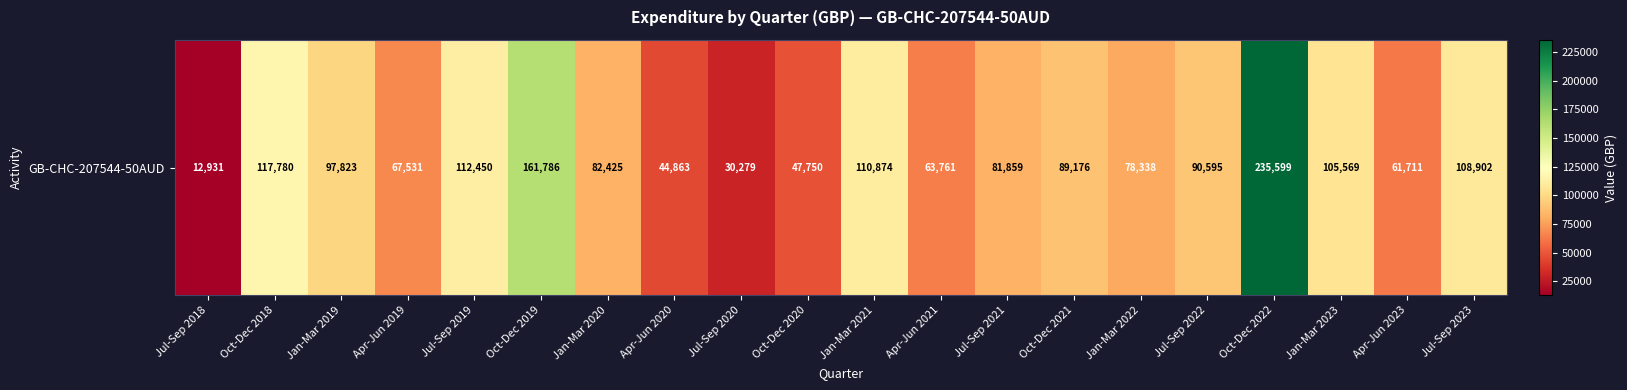

Which label corresponds to the largest value in the chart?

Oct-Dec 2022